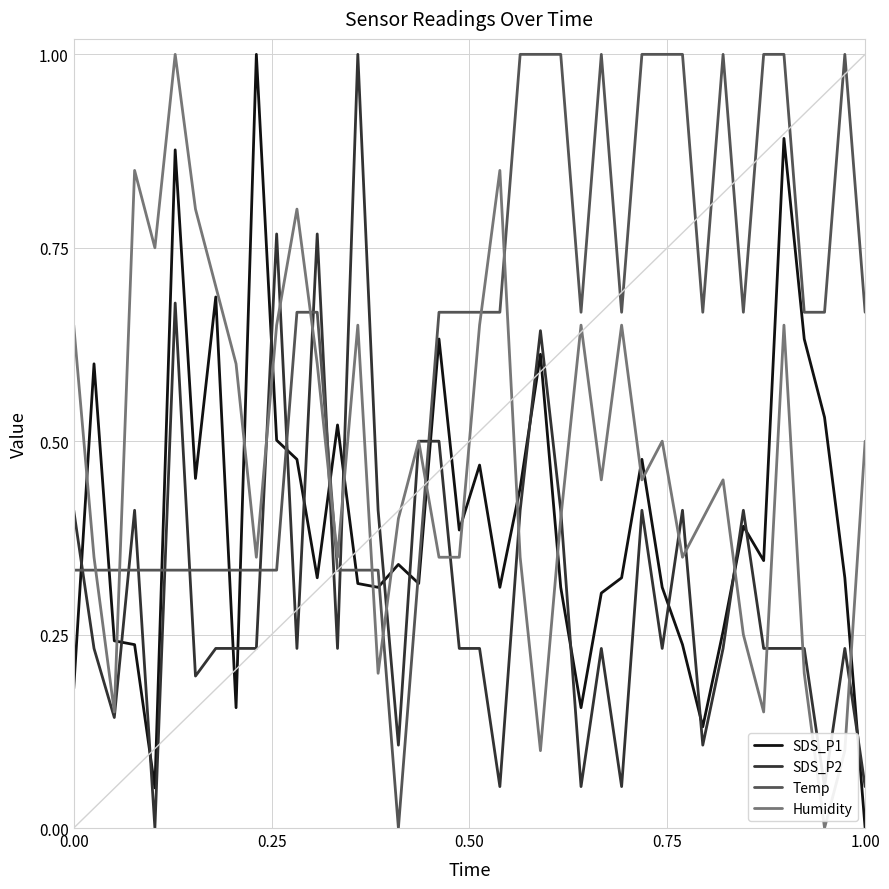

What is the difference between the maximum and minimum values in the SDS_P1 series?

1.0